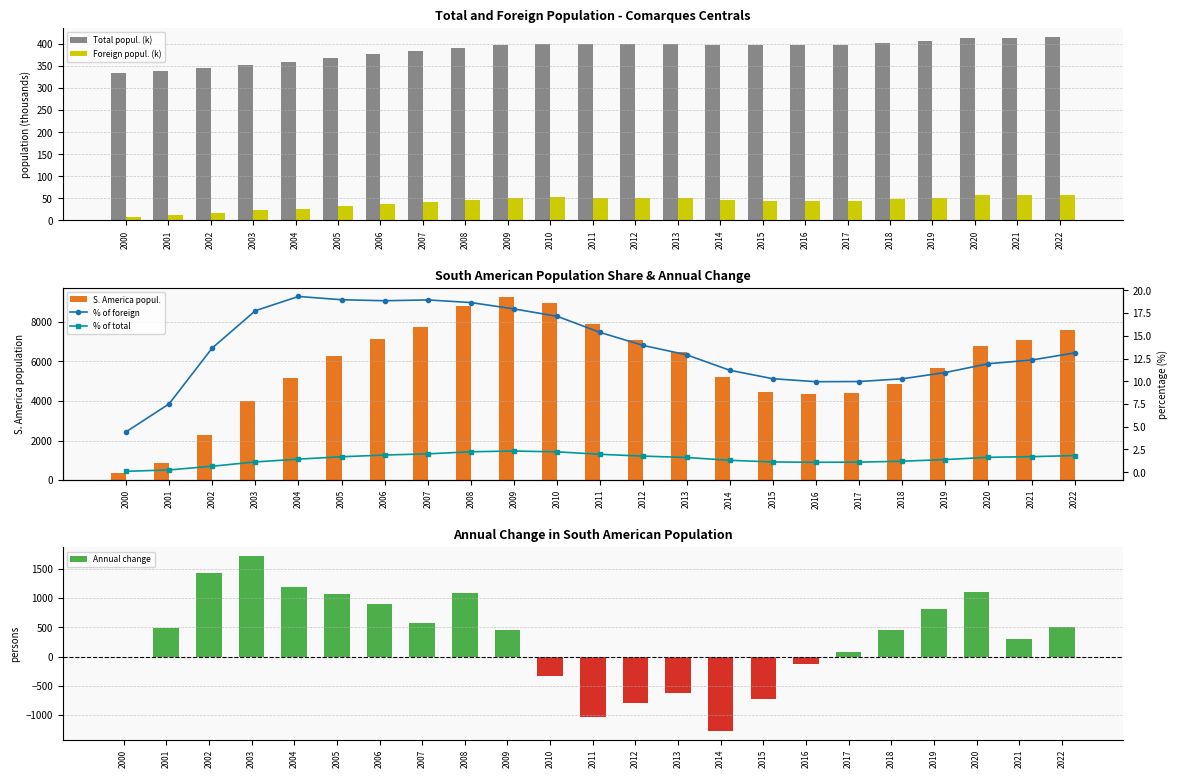

At which category is the sum across all series the highest?

2008